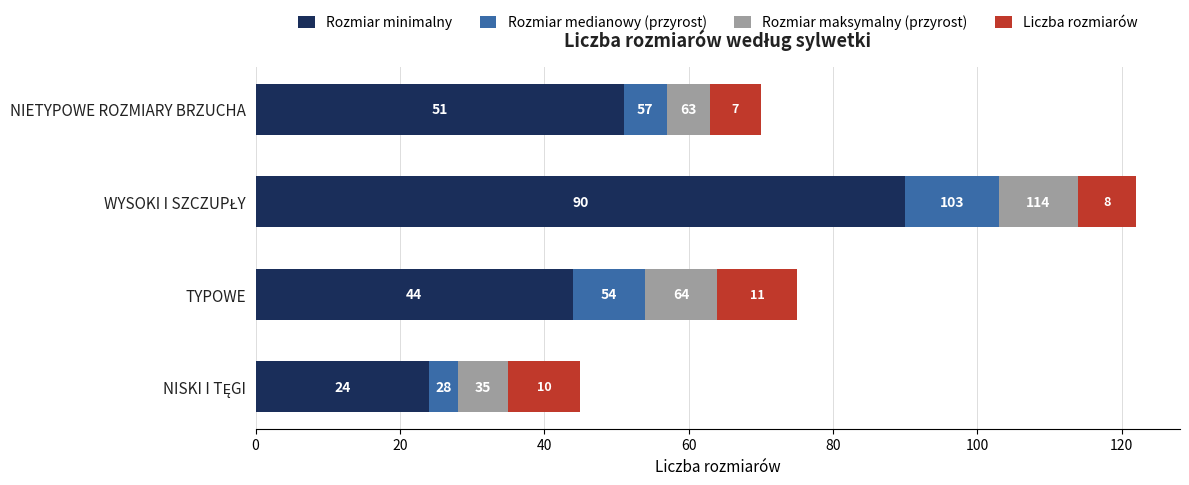

What is the sum of all Rozmiar minimalny values?

209